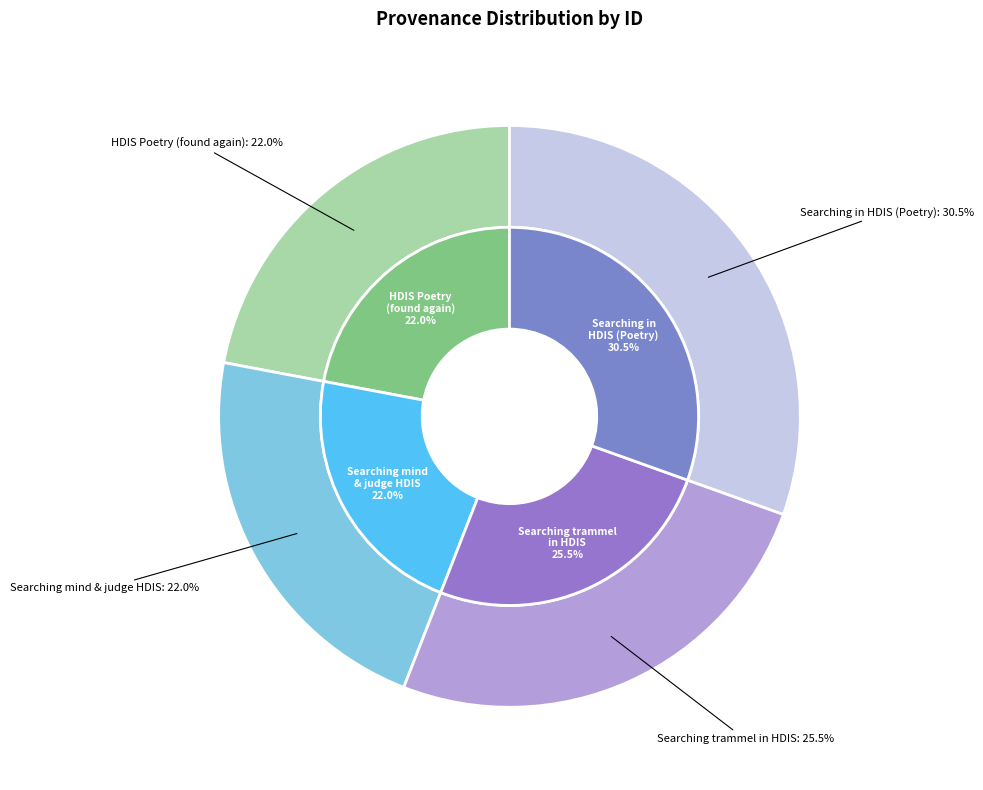

What is the ratio of the value at Searching mind and judge in HDIS (Poetry) to the value at Searching trammel in HDIS (Poetry)?

0.9